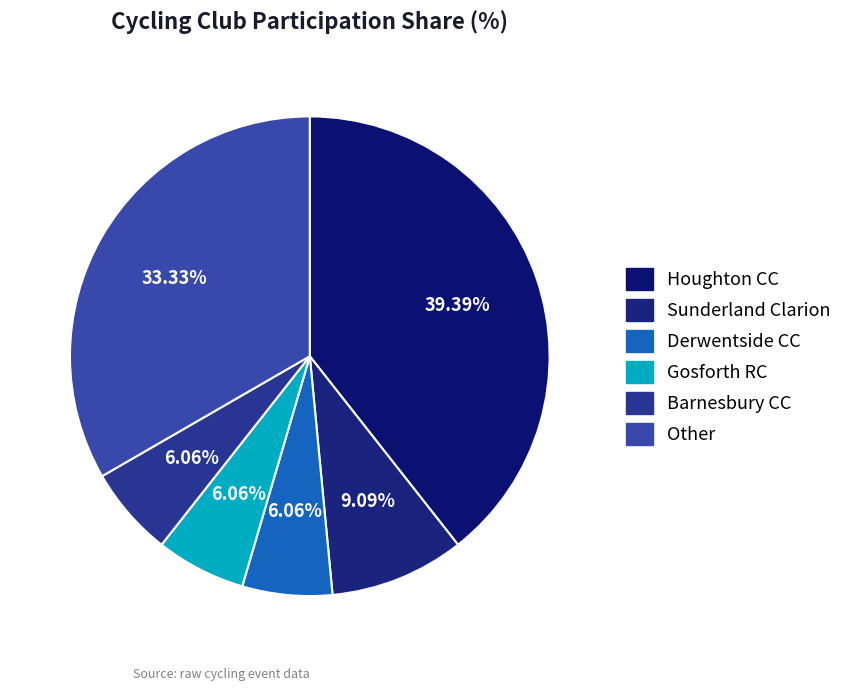

How many segments does this pie chart have?

6